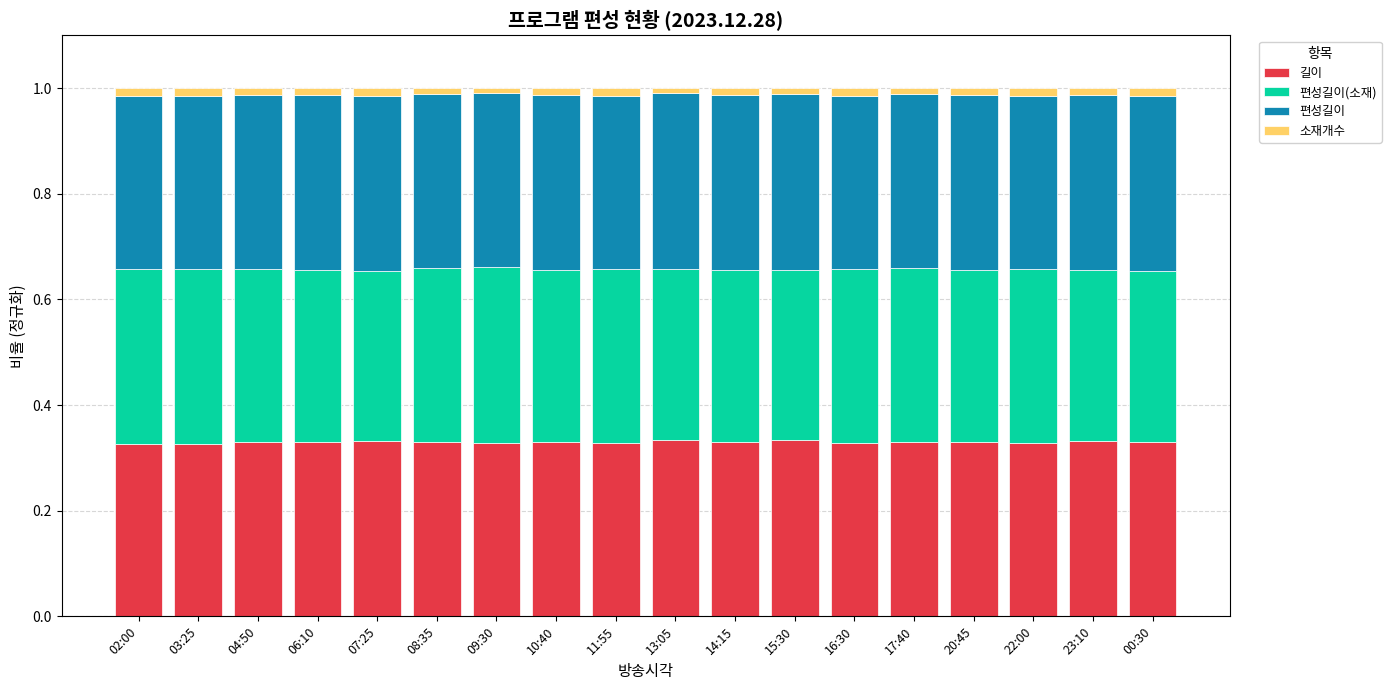

What value does the 편성길이 series have at 15:30?

0.3